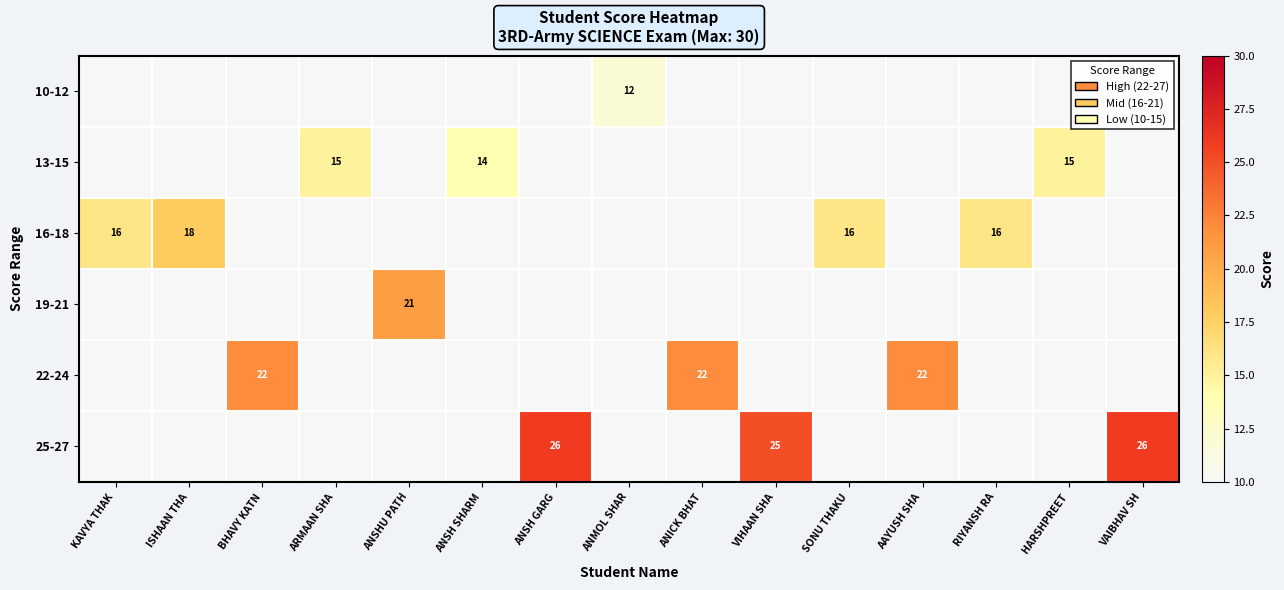

Is it true that 16-18 equals 16 at RIYANSH RA?

True